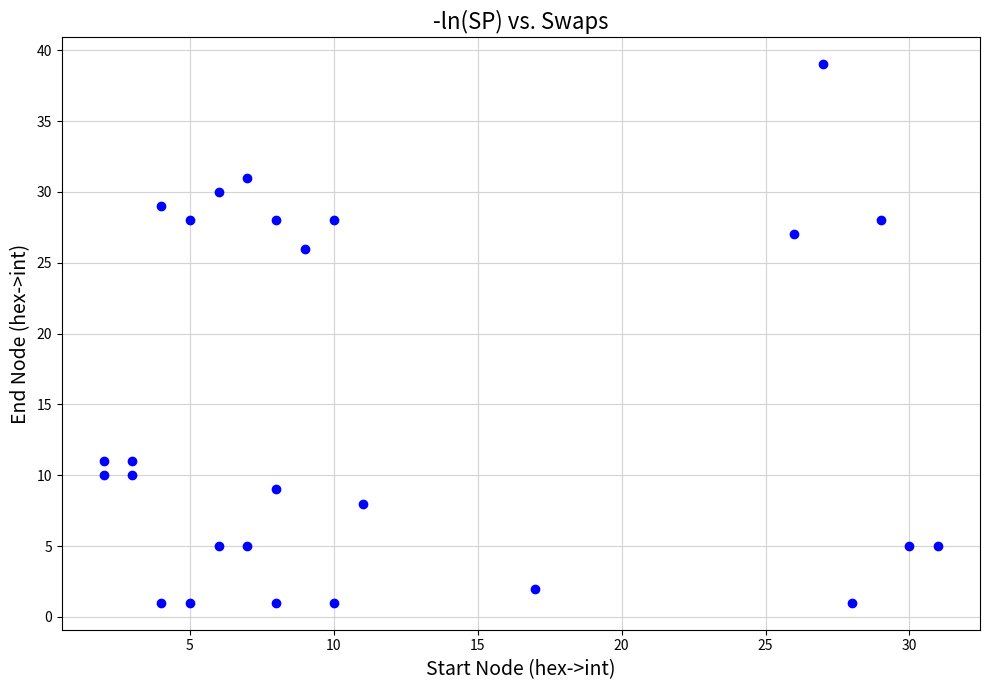

What is the range of Y values (max minus min)?

38